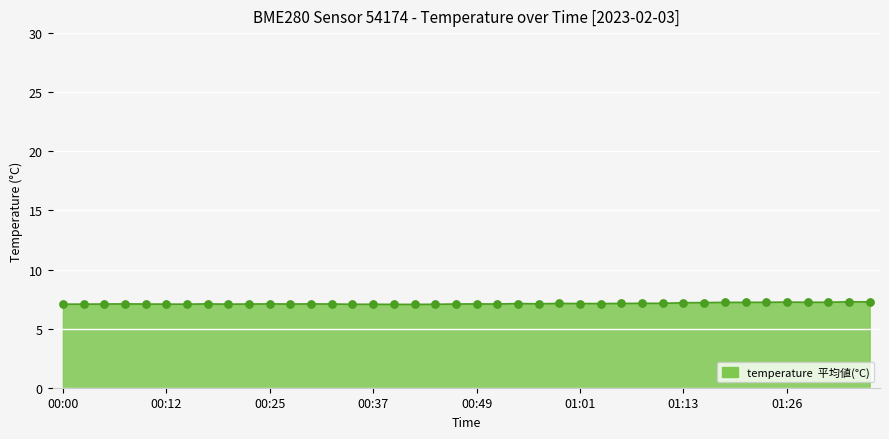

How many lines are shown in the chart?

1